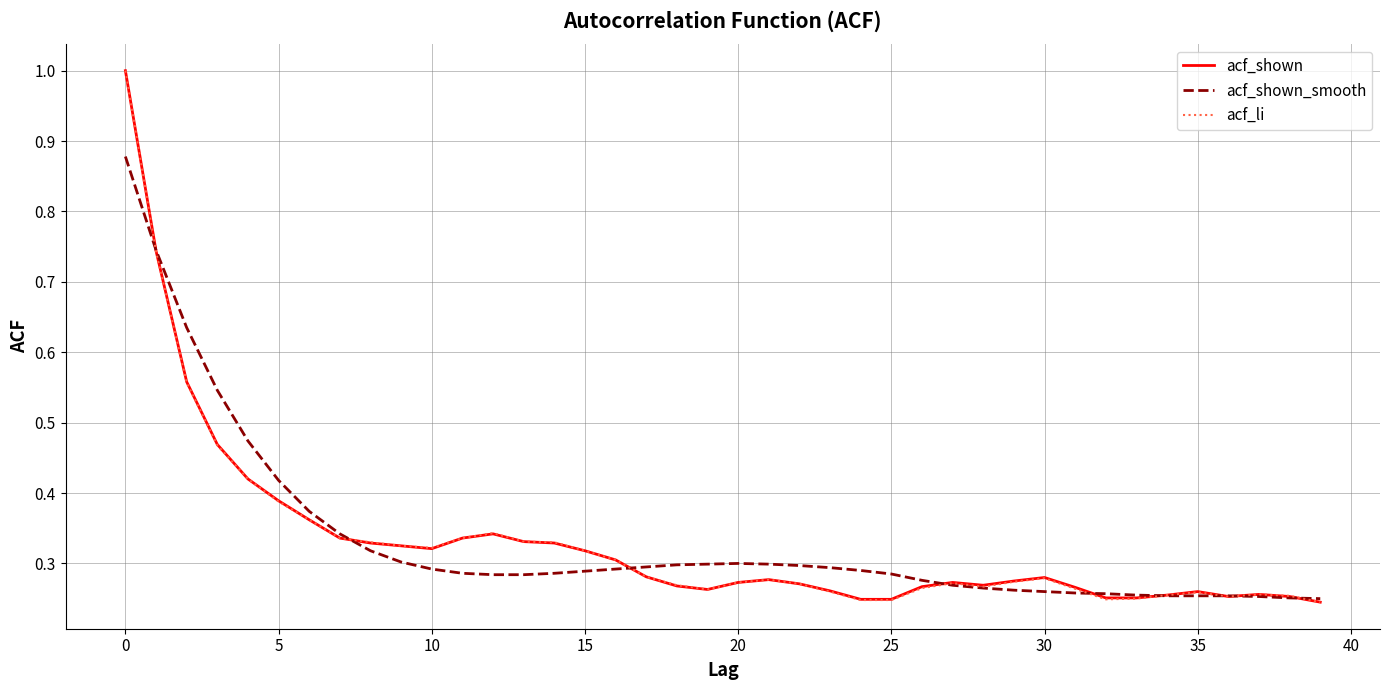

What is the greatest value displayed?

1.0